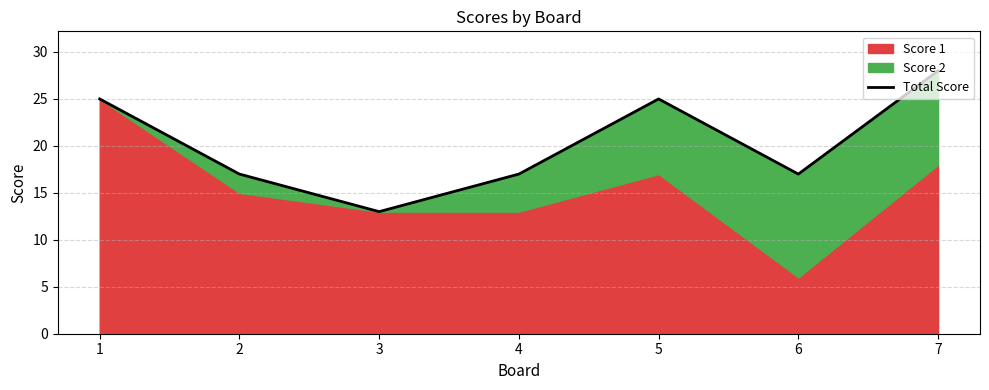

Where is the first local maximum?

5